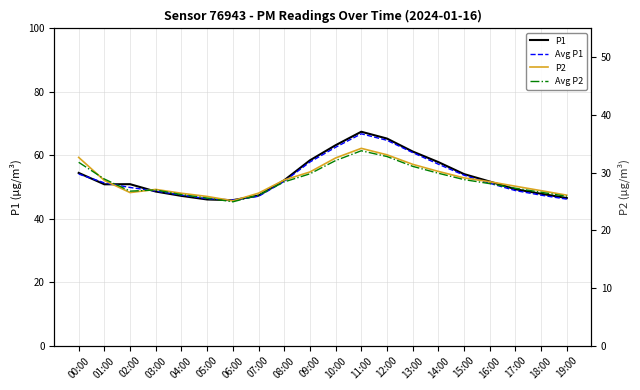

List the labels in order of Avg P1 value, smallest first.

06:00, 19:00, 05:00, 07:00, 18:00, 04:00, 03:00, 17:00, 02:00, 16:00, 01:00, 08:00, 15:00, 00:00, 14:00, 09:00, 13:00, 10:00, 12:00, 11:00